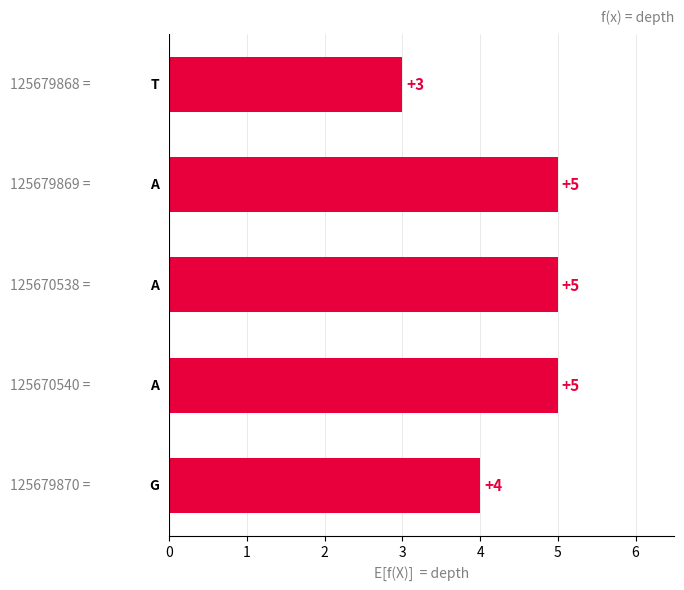

What is the difference between the maximum and minimum values?

2